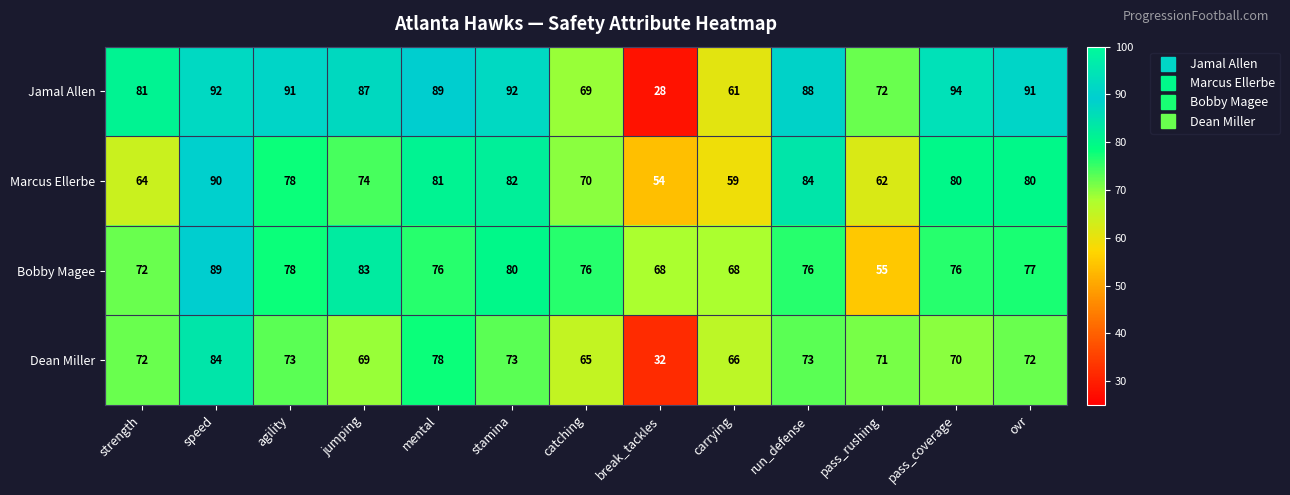

At jumping, list the series in order from largest to smallest.

Jamal Allen, Bobby Magee, Marcus Ellerbe, Dean Miller